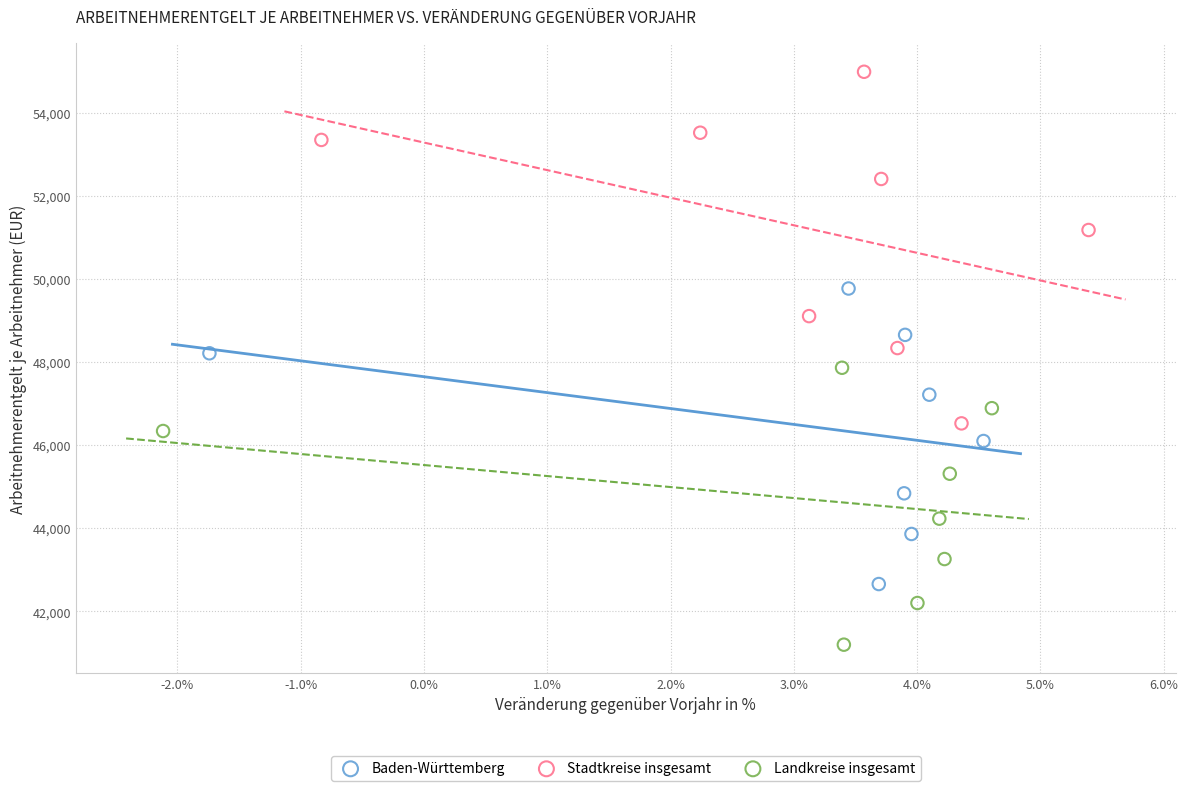

Which series contains the highest Y value?

Stadtkreise insgesamt